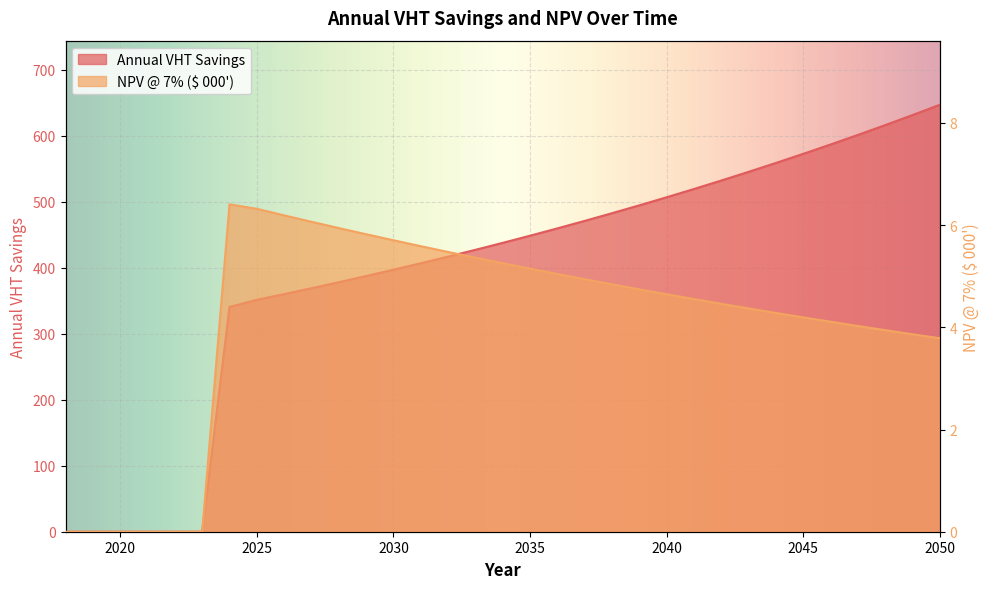

List the series in order of their peak value, highest first.

Annual VHT Savings, NPV